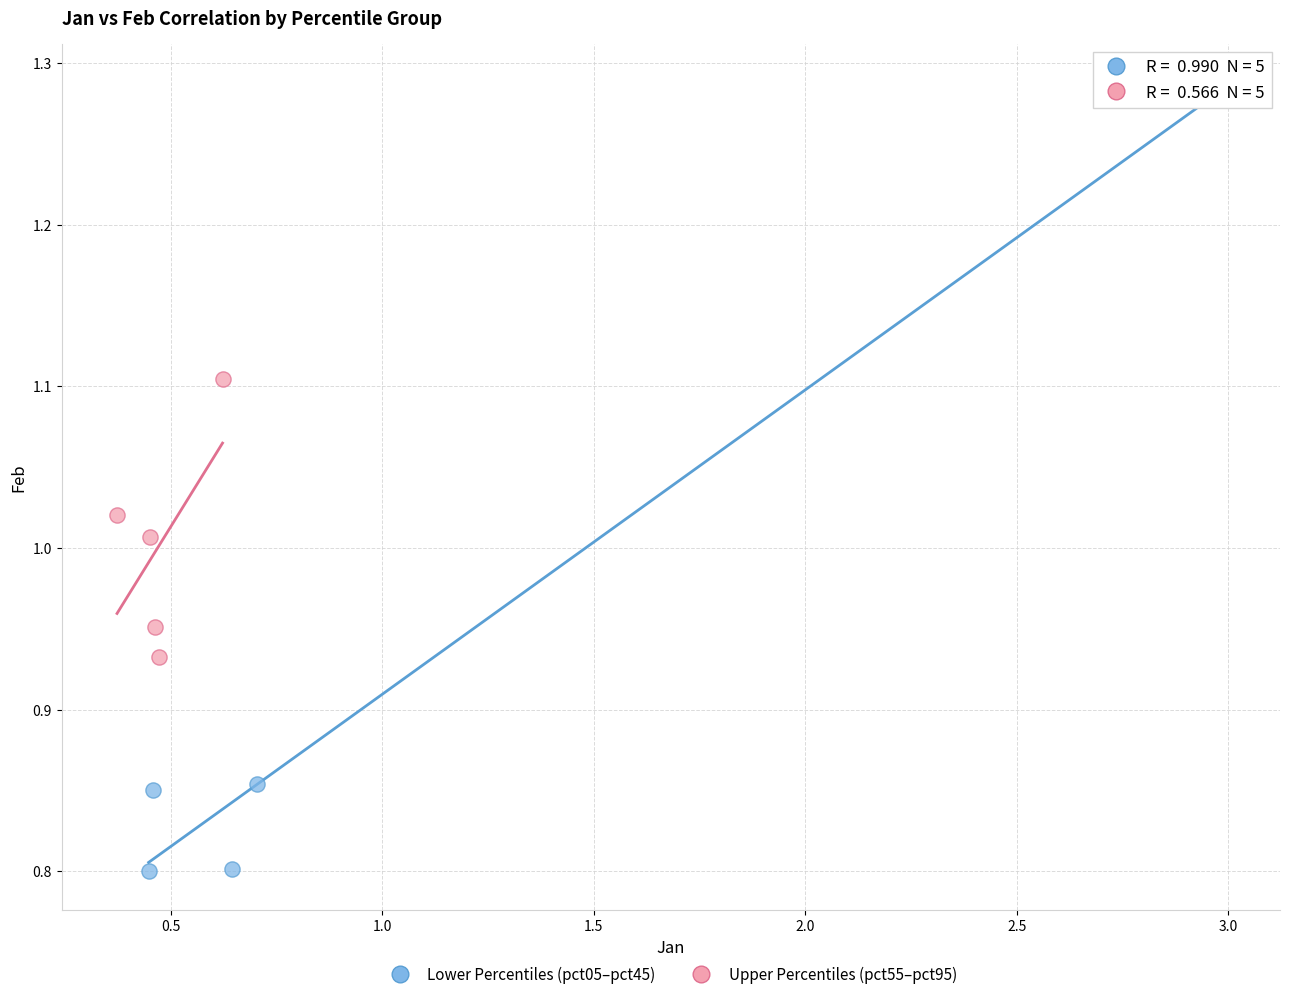

Which series contains the lowest Y value?

Lower Percentiles (pct05–pct45)